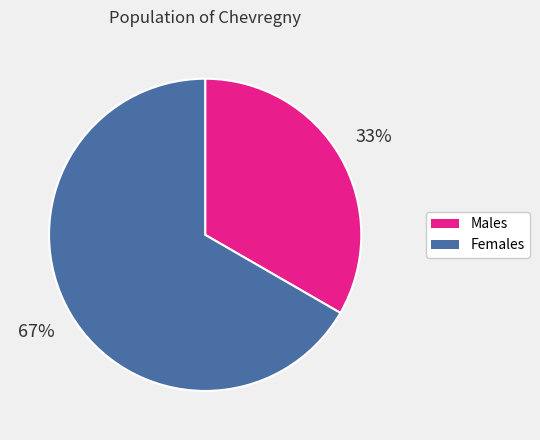

Is the sum of Females and Males greater than half?

Yes